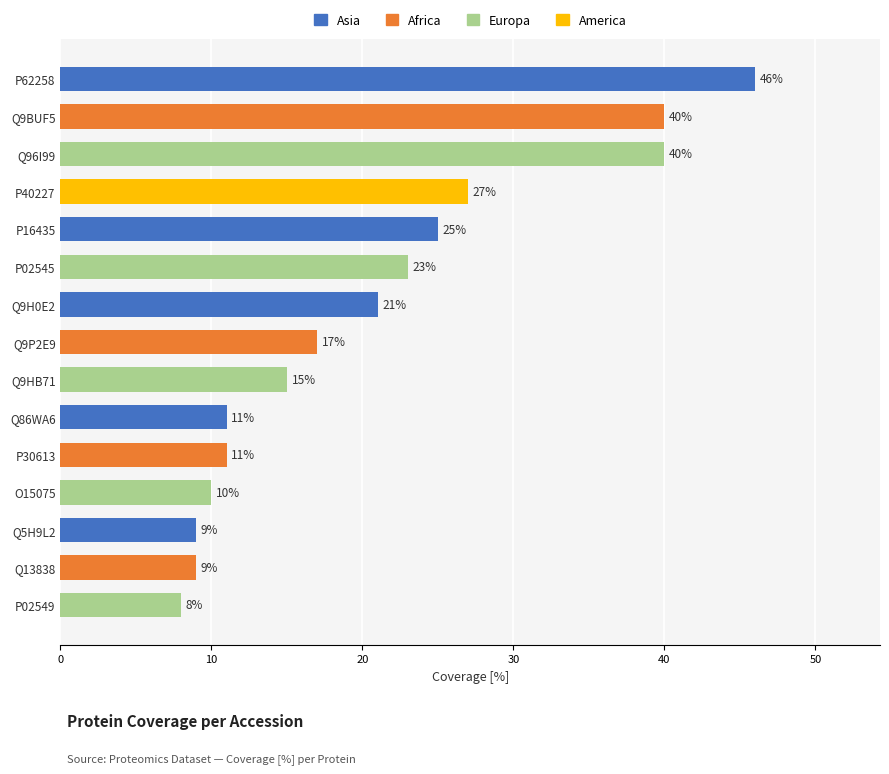

Reading bottom to top, what are all the values shown in this chart?

P02549=8	Q13838=9	Q5H9L2=9	O15075=10	P30613=11	Q86WA6=11	Q9HB71=15	Q9P2E9=17	Q9H0E2=21	P02545=23	P16435=25	P40227=27	Q96I99=40	Q9BUF5=40	P62258=46